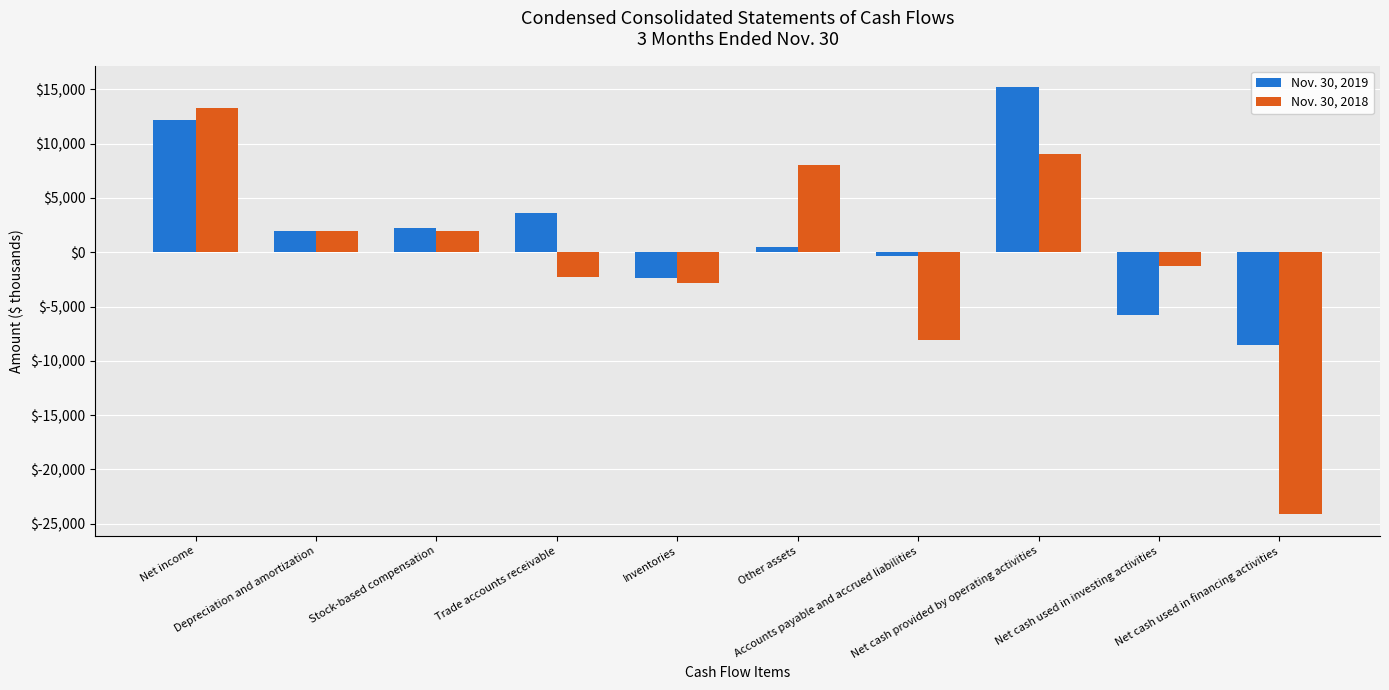

Is the value of Nov. 30, 2019 at Net income greater than the value of Nov. 30, 2018 at Trade accounts receivable?

Yes